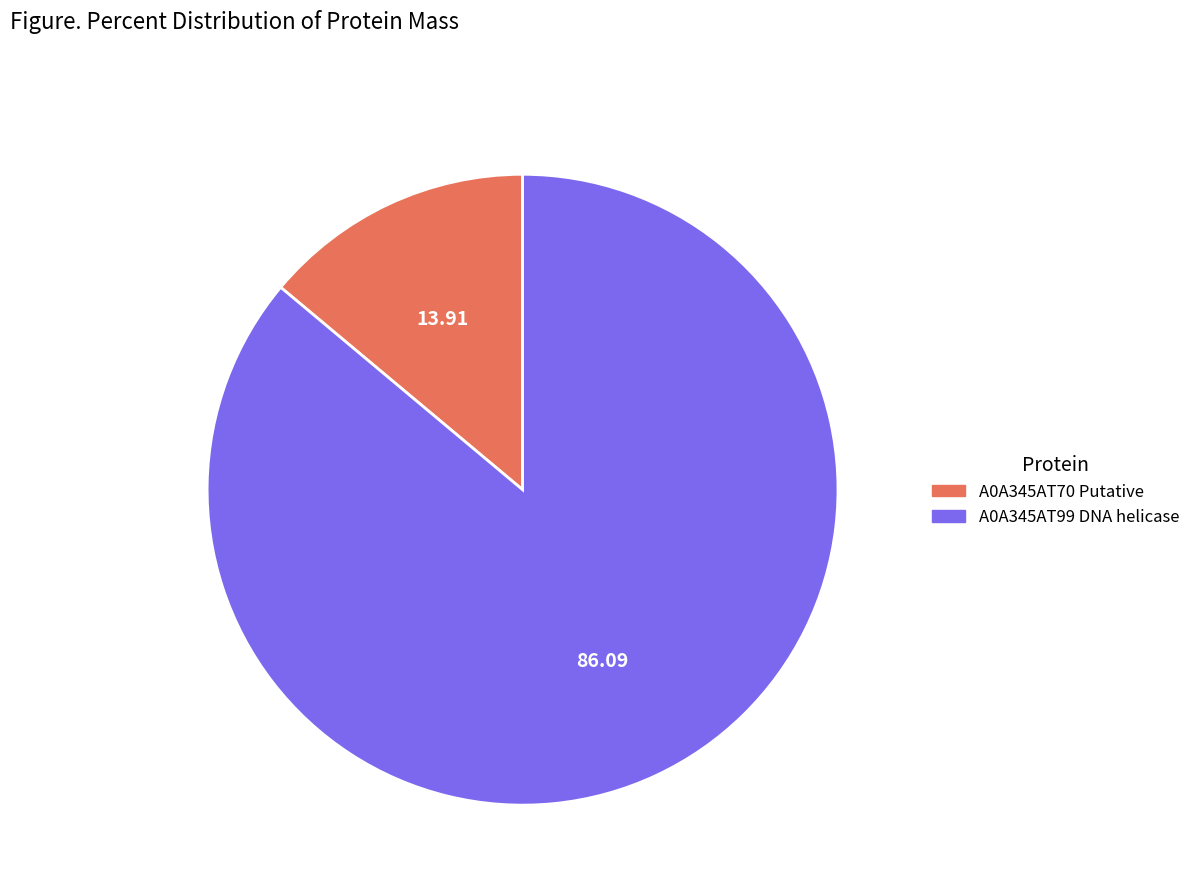

Which has a higher value, A0A345AT70 Putative or A0A345AT99 DNA helicase?

A0A345AT99 DNA helicase